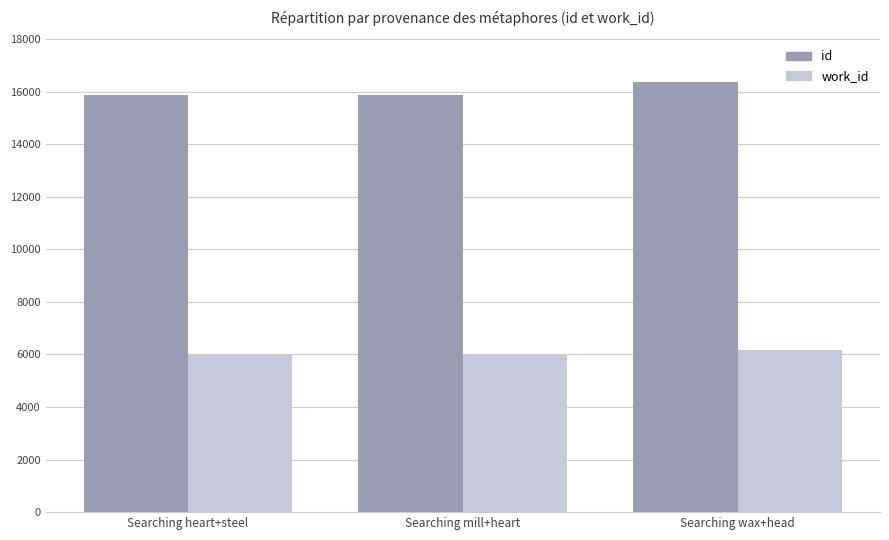

What is the difference between the highest and lowest values at Searching wax+head?

10177